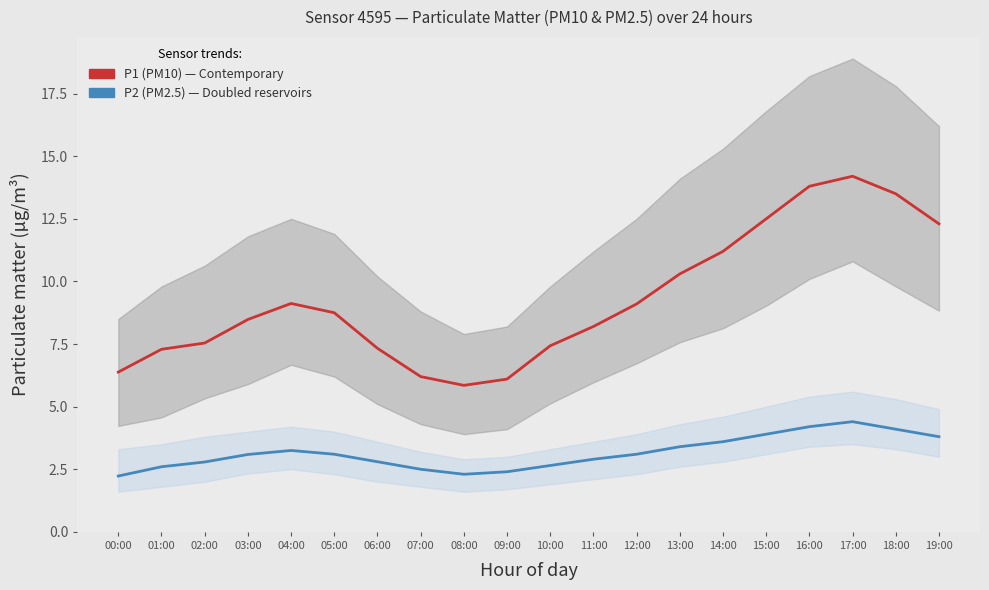

True or false: P2 (PM2.5) and P1 (PM10) intersect in this chart.

False